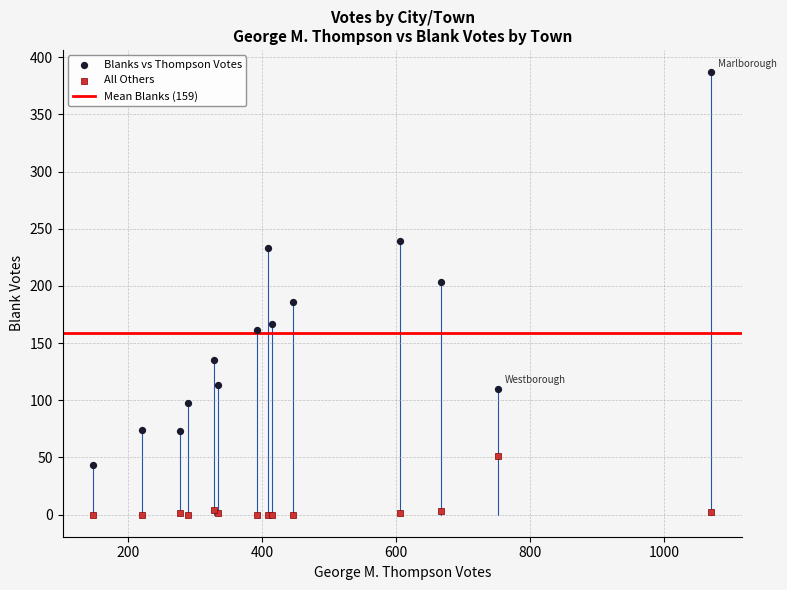

Which series contains the lowest Y value?

All Others